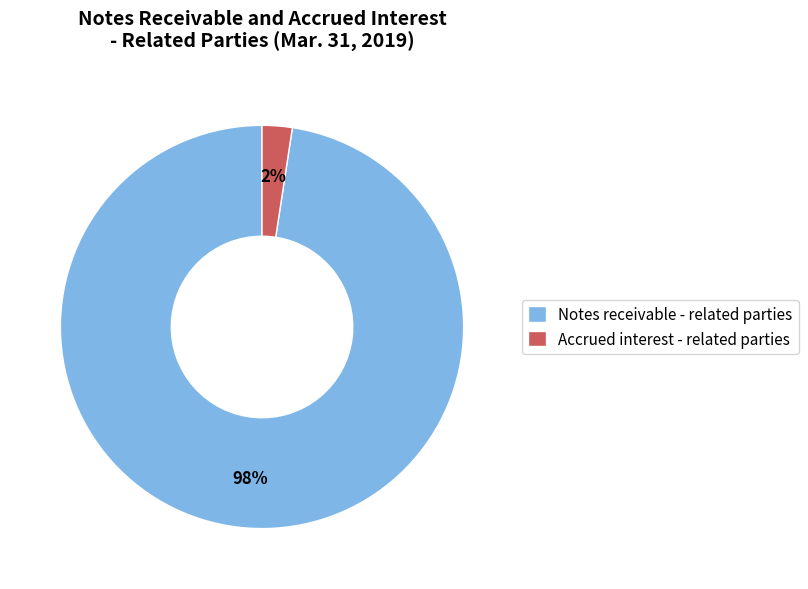

The Accrued interest - related parties slice represents 2% of the pie. True or false?

True